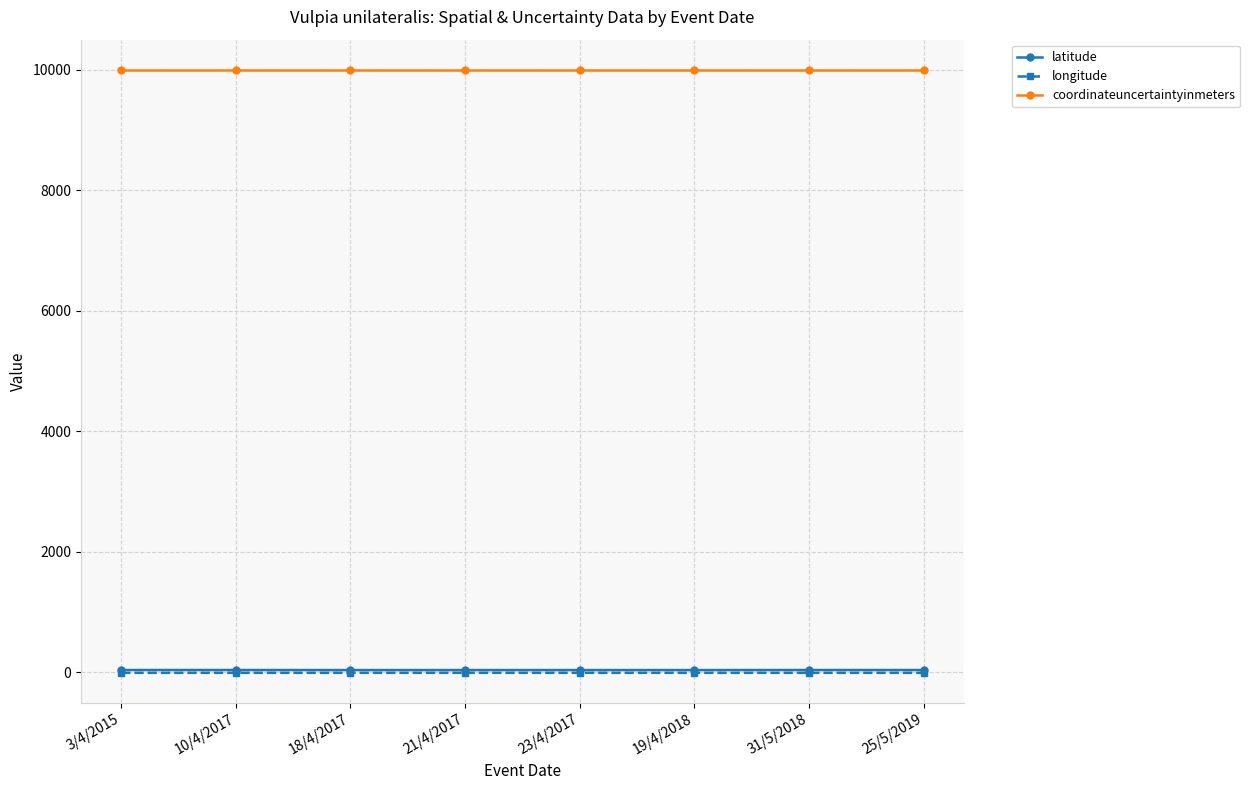

How many values in the latitude series are below 38?

2